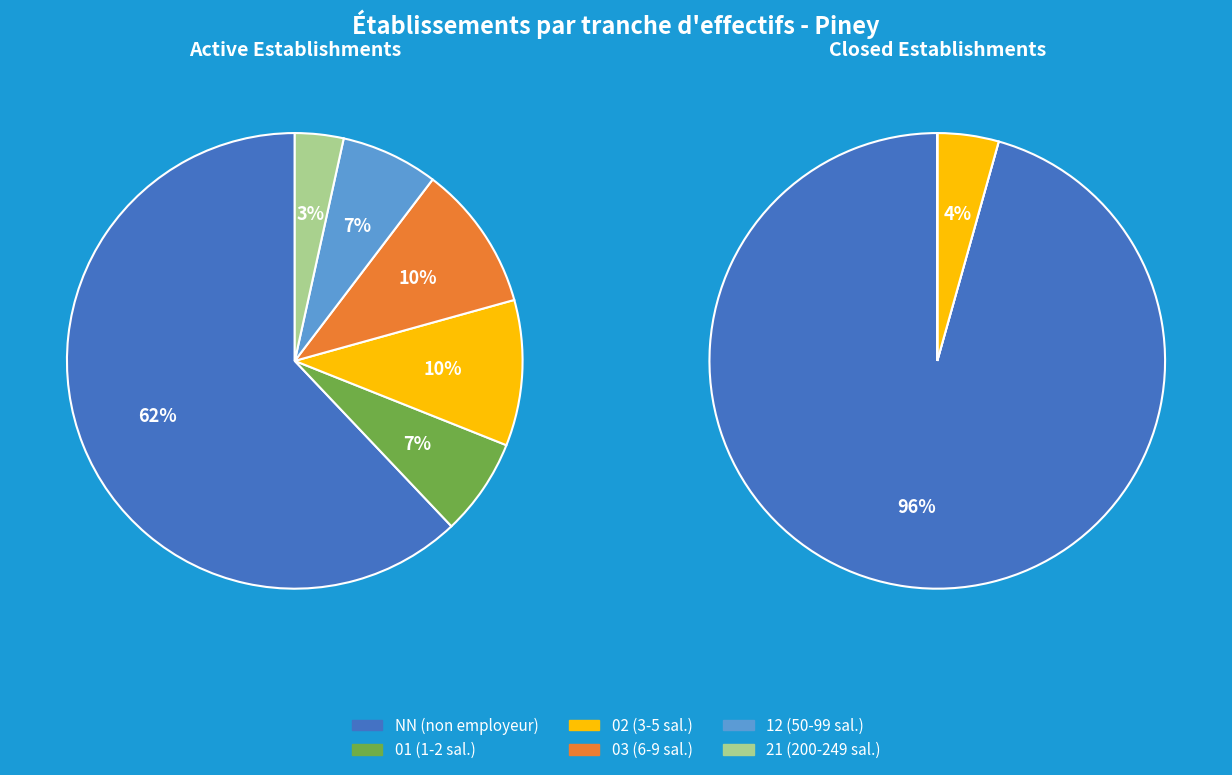

What percentage is NOT represented by 03?

89.7%